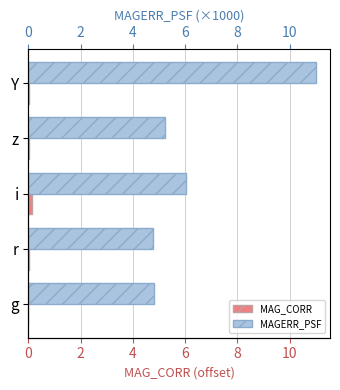

Which series changed the most between 6 and 8?

MAGERR_PSF